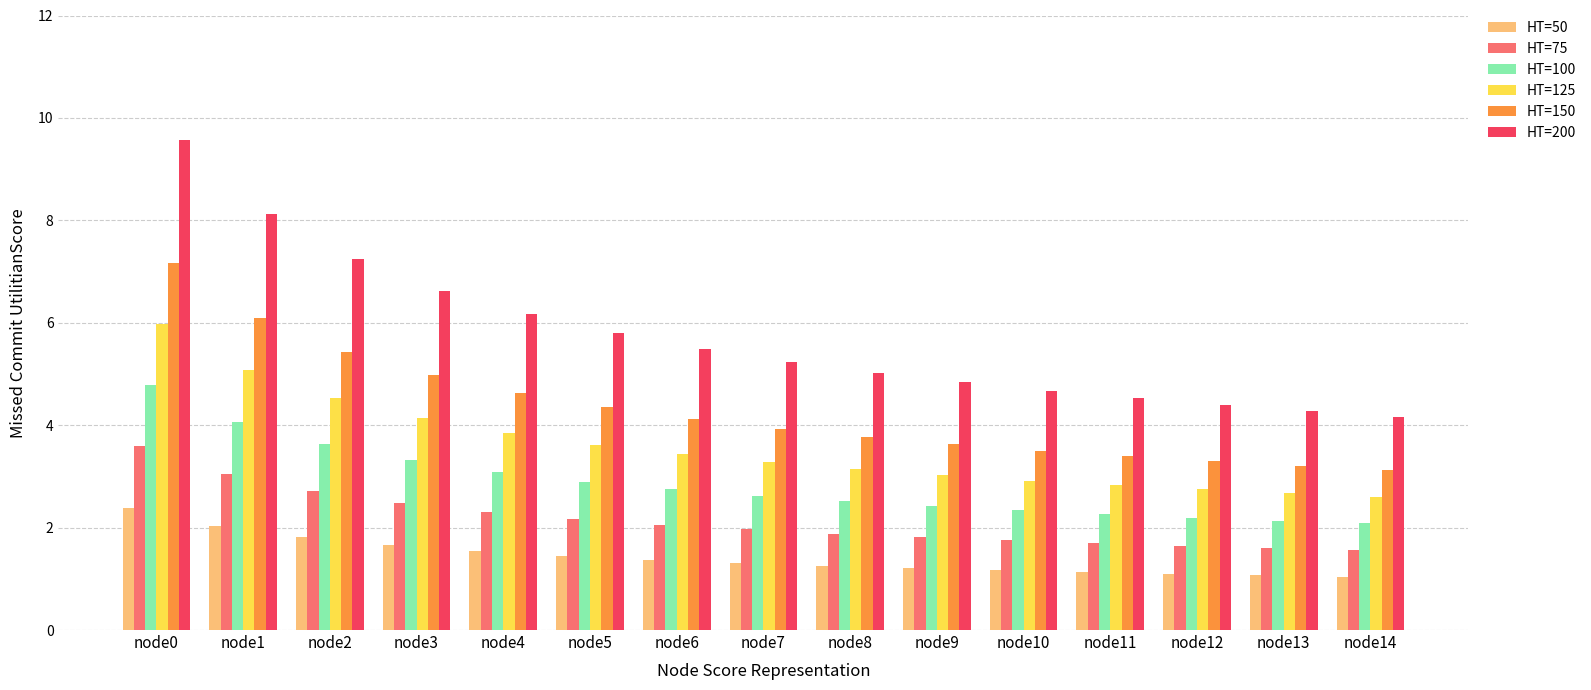

Read the HT=150 value at node14.

3.1